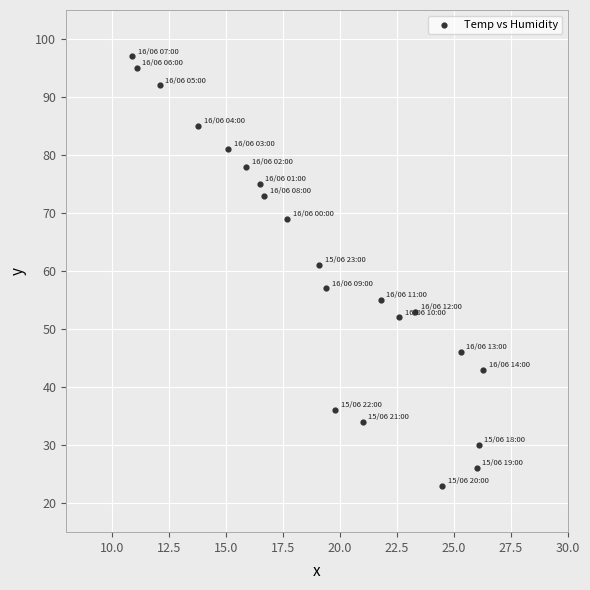

What Y value in the scatter plot is closest to 60?

61